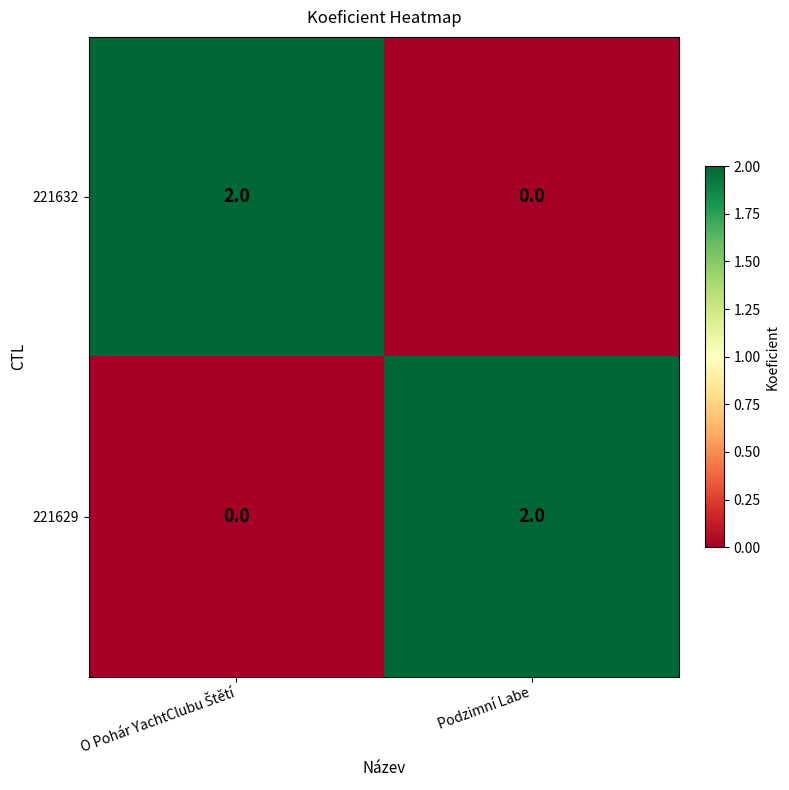

True or false: 221629 has a value of 2 at Podzimní Labe.

True